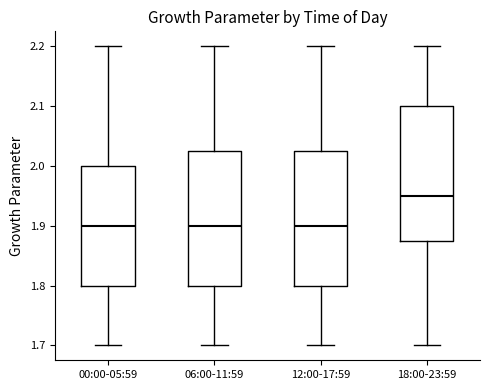

Where is the upper edge of the box for 00:00-05:59 on the y-axis? The values are not printed on the chart, so give them approximately, as read against the axis.

2.00